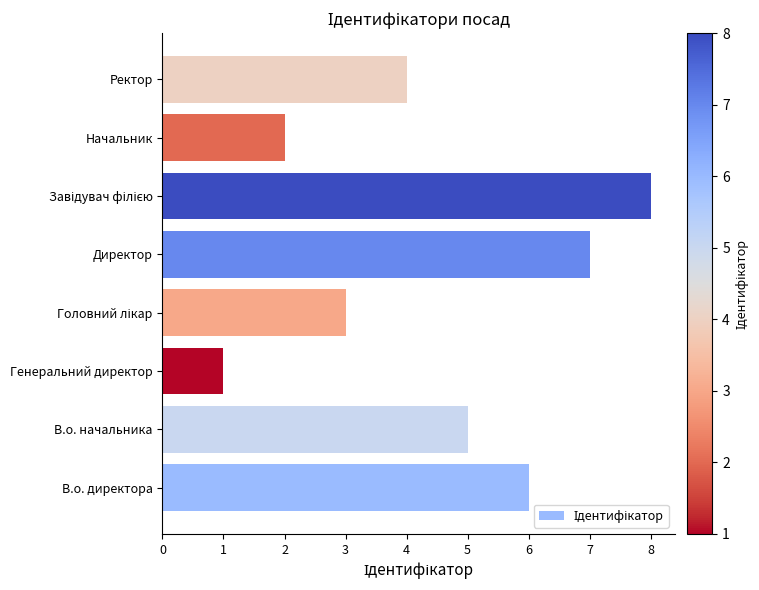

What is the difference between the maximum and second lowest values?

6